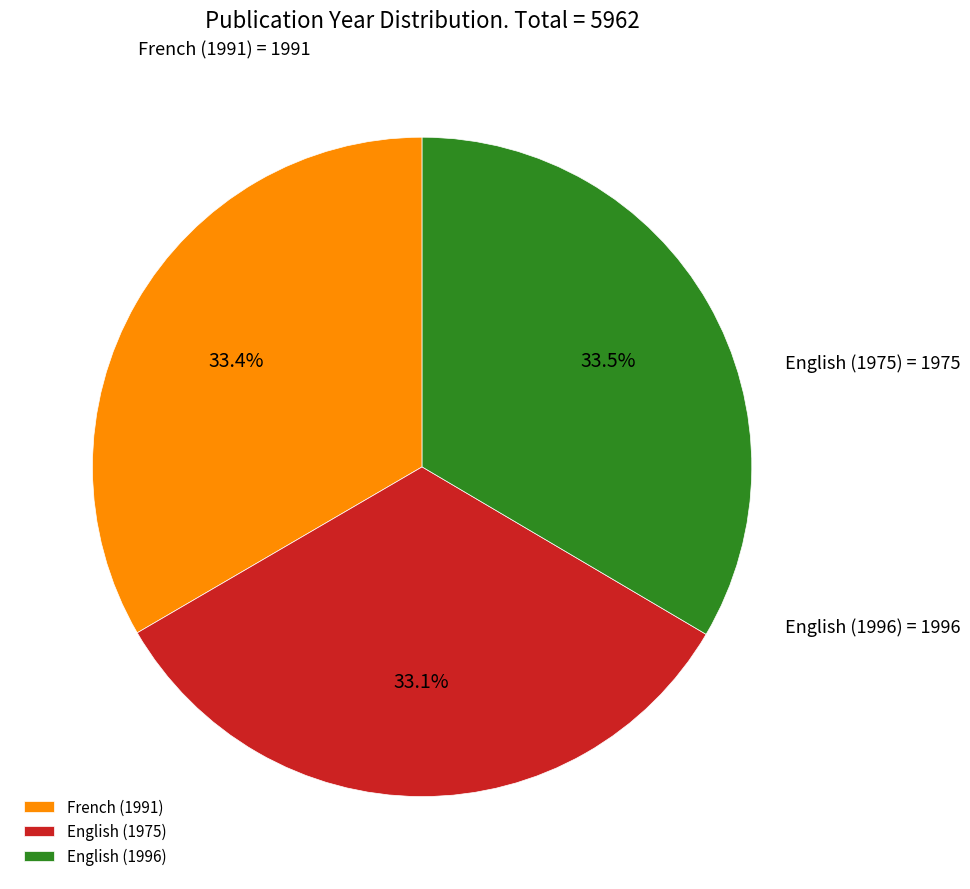

Is there a majority slice in this chart?

No